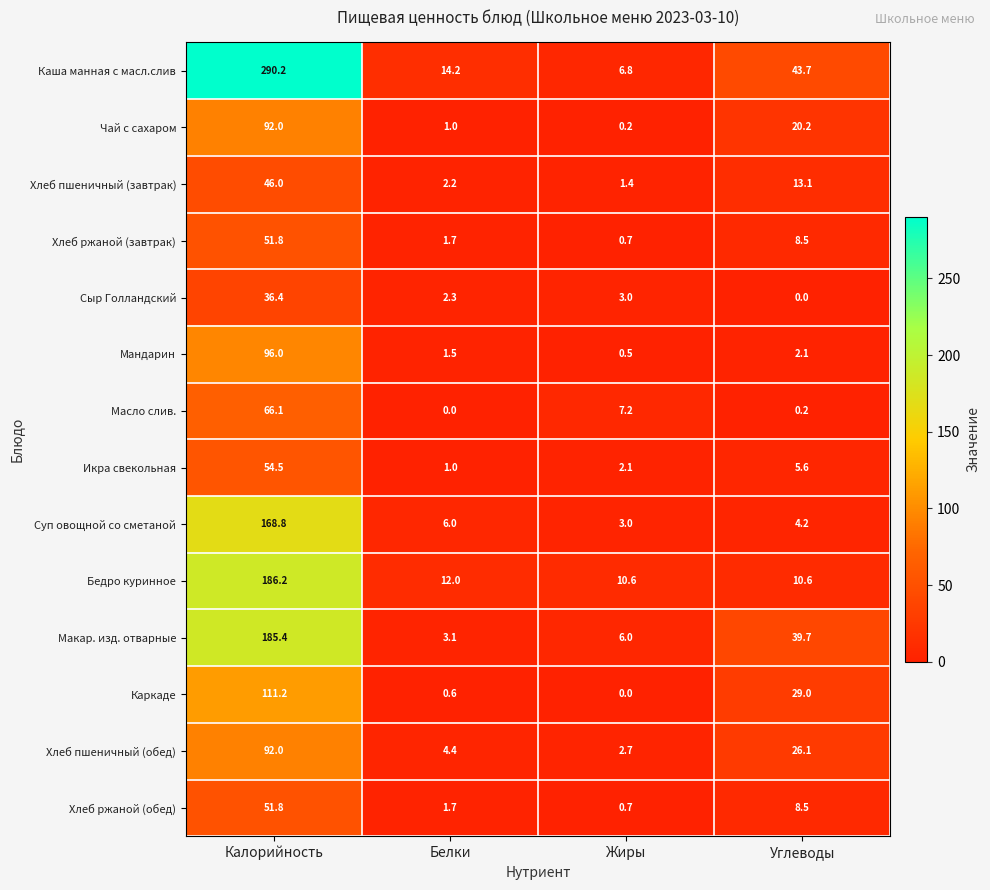

Which label corresponds to the largest value in the chart?

Калорийность